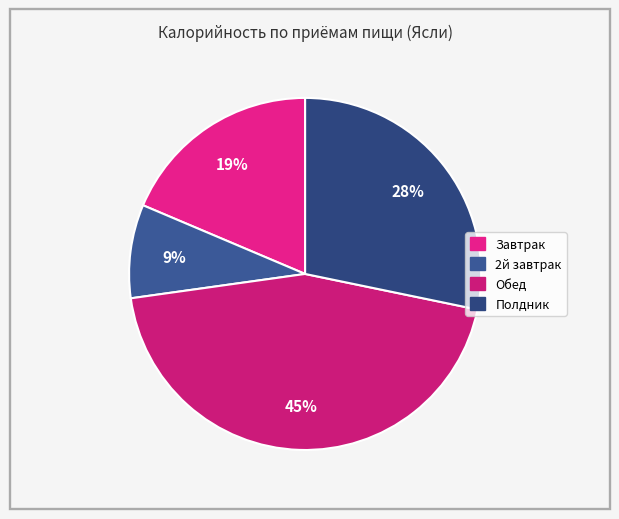

True or false: Обед accounts for 51% of the total.

False